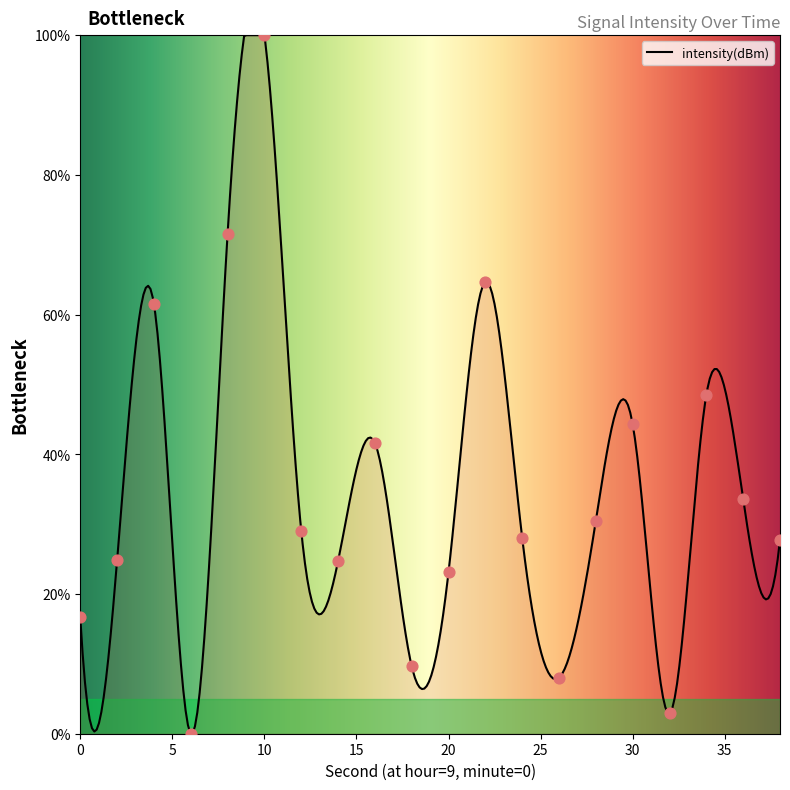

Approximately how many times larger is the value at 18 compared to 26?

1.2